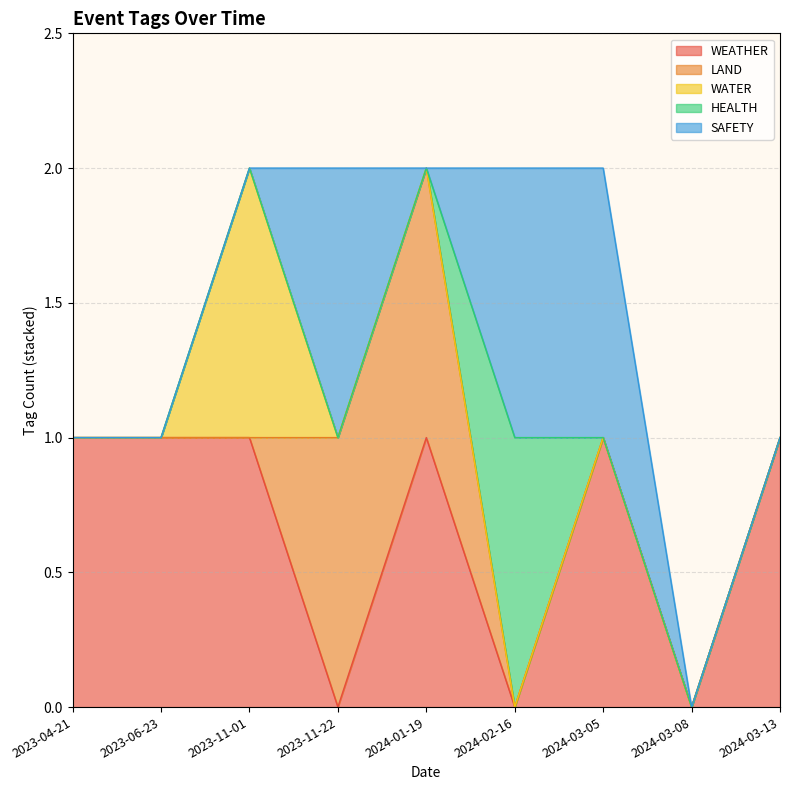

How many series are shown in this chart?

5